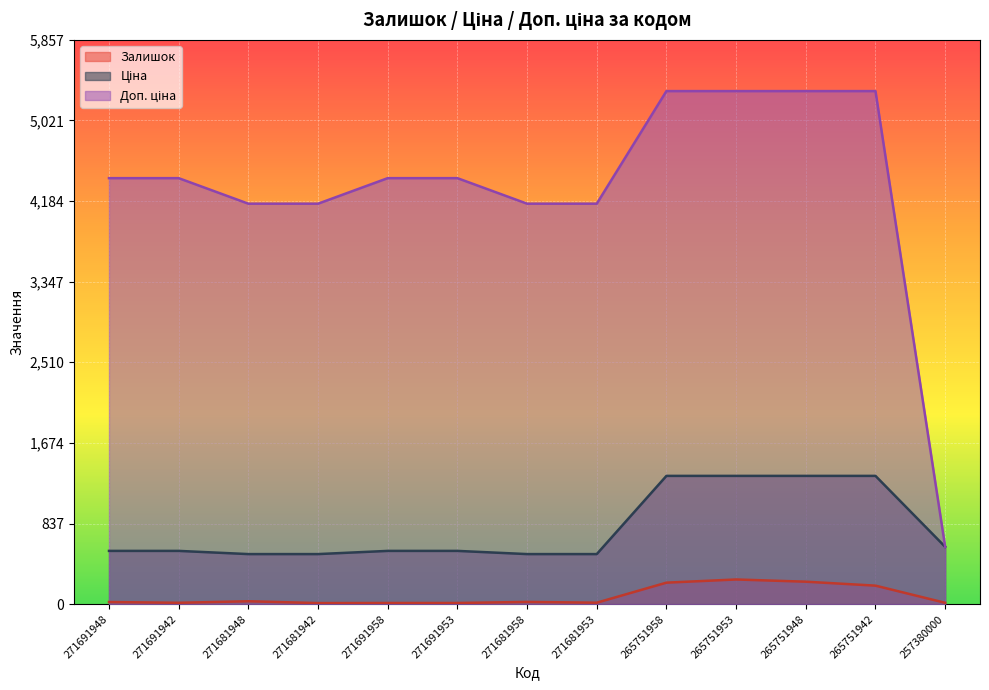

At which label is Ціна closest to 925?

257380000